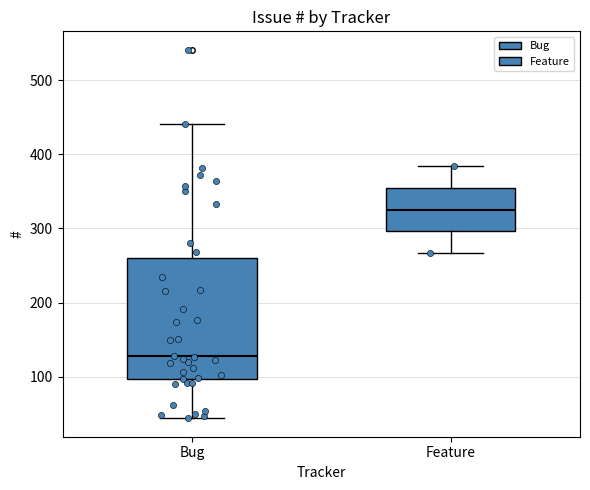

Reading left to right, read every box against the y-axis: the position of its median line, the range the box covers, and the ends of its whiskers. The values are not printed on the chart, so give them approximately, as read against the axis.

Bug: median 130, box 100 to 260, whiskers 40 to 440
Feature: median 330, box 300 to 350, whiskers 270 to 380